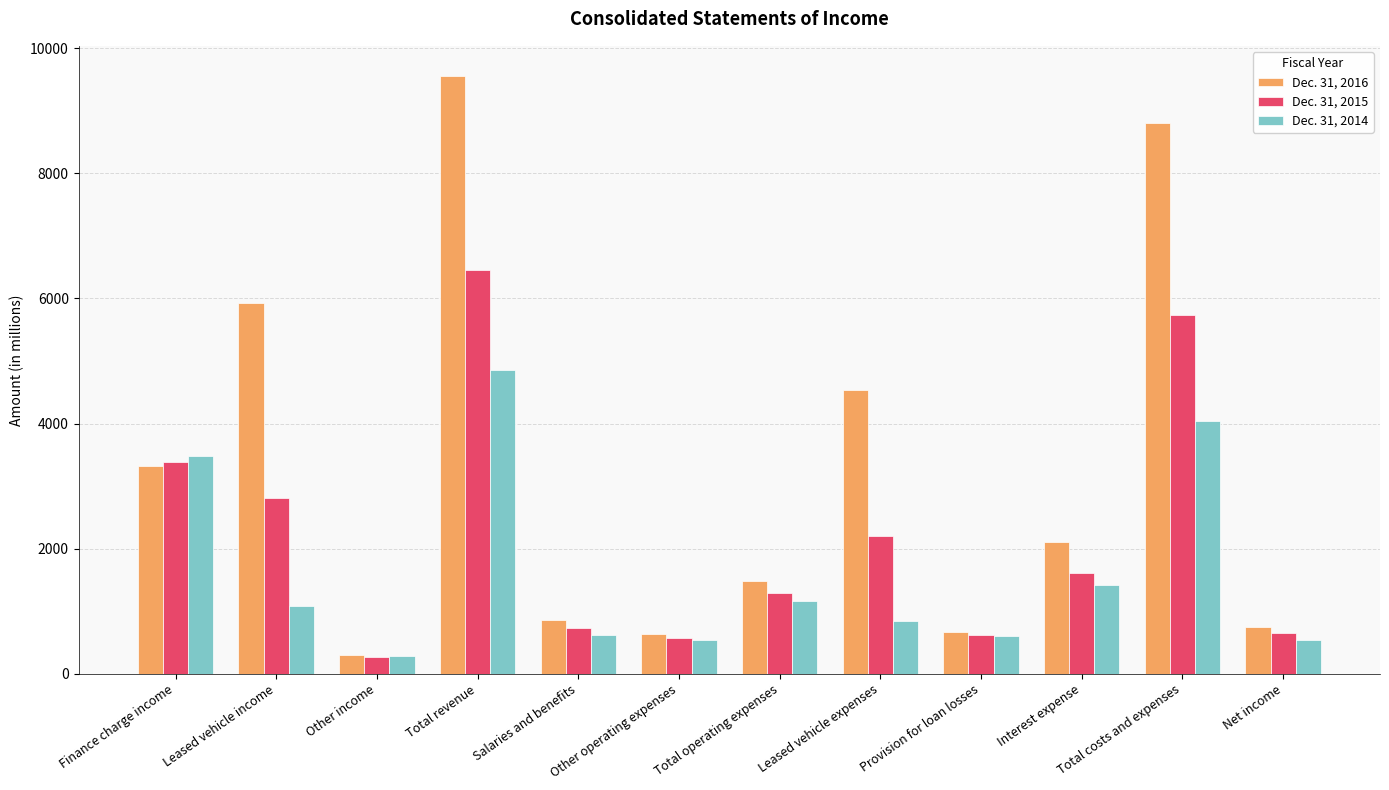

What is the smallest value displayed?

266